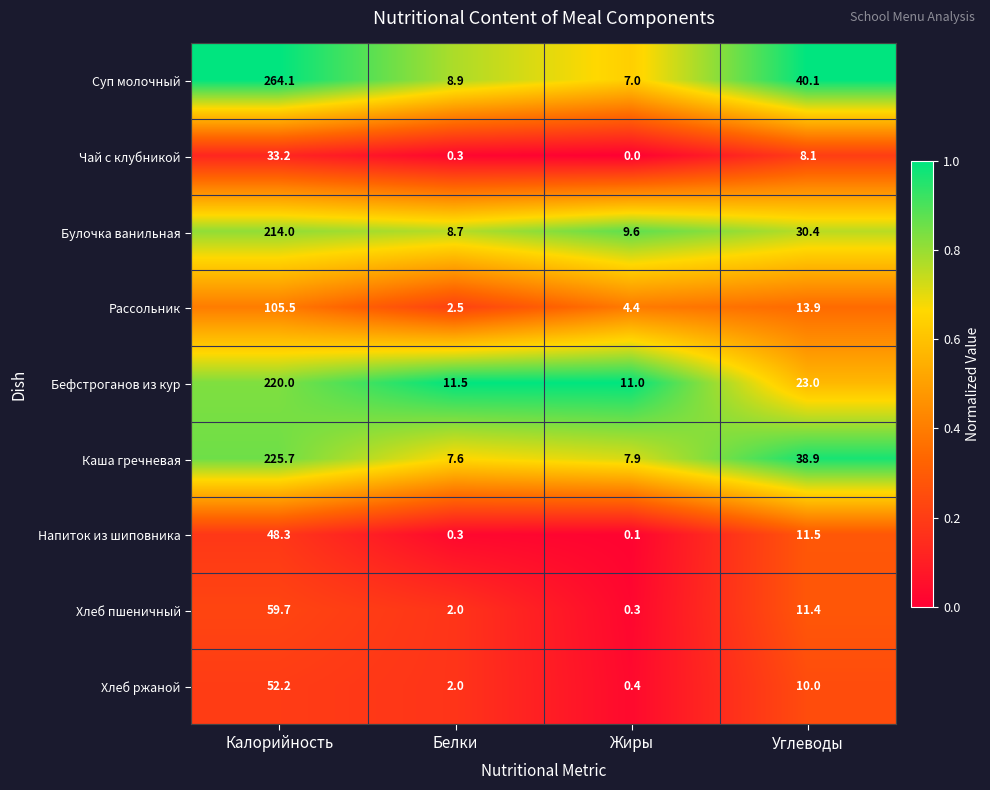

Count the number of categories in the chart.

4